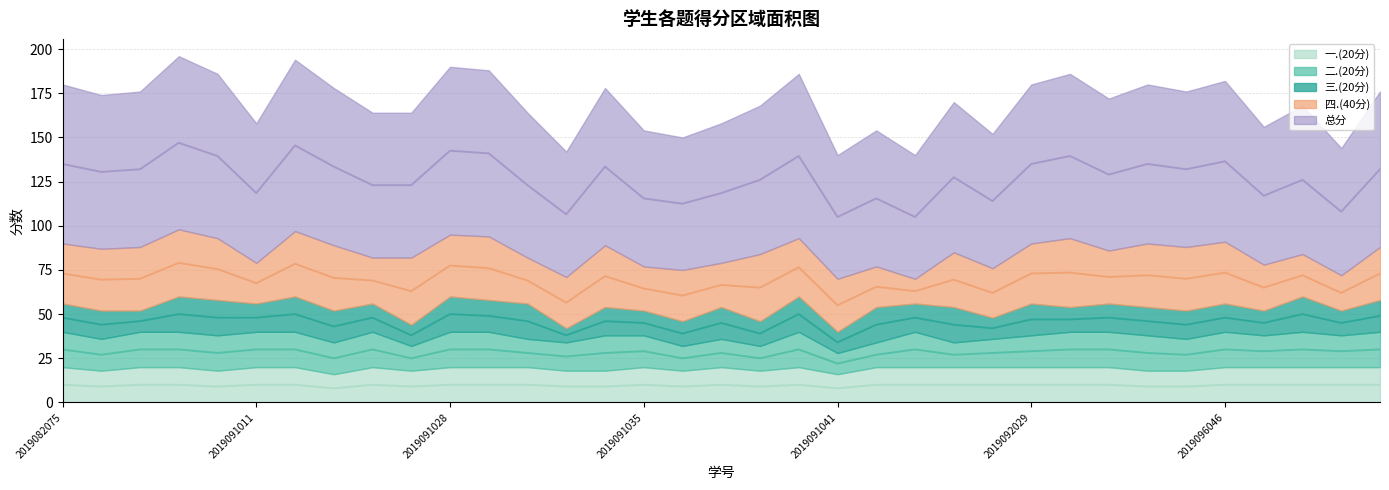

What is the value of the 四.(40分) point at the 15th from the left?

35